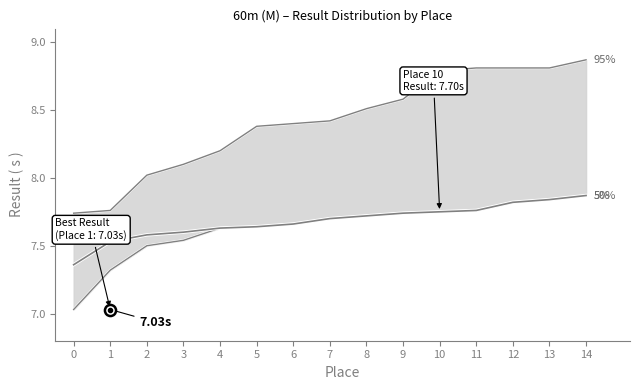

What are all the series names shown in the legend?

5%, 50%, 95%